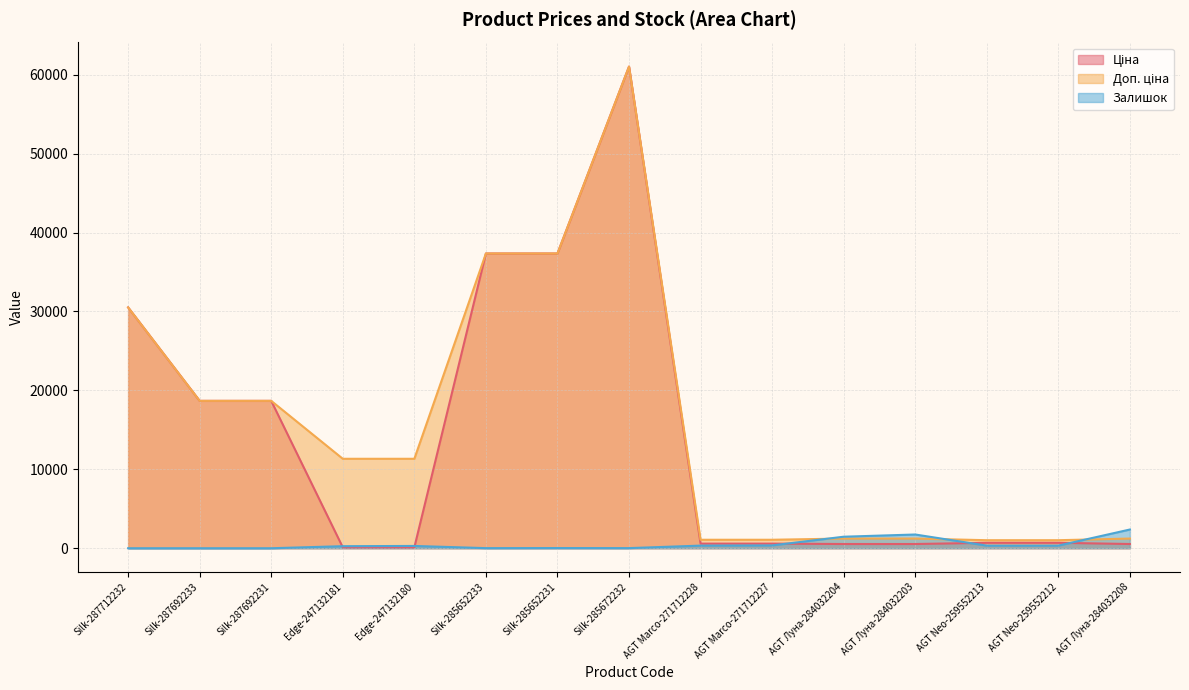

What is the approximate value of Залишок at Edge-247132180?

290.0